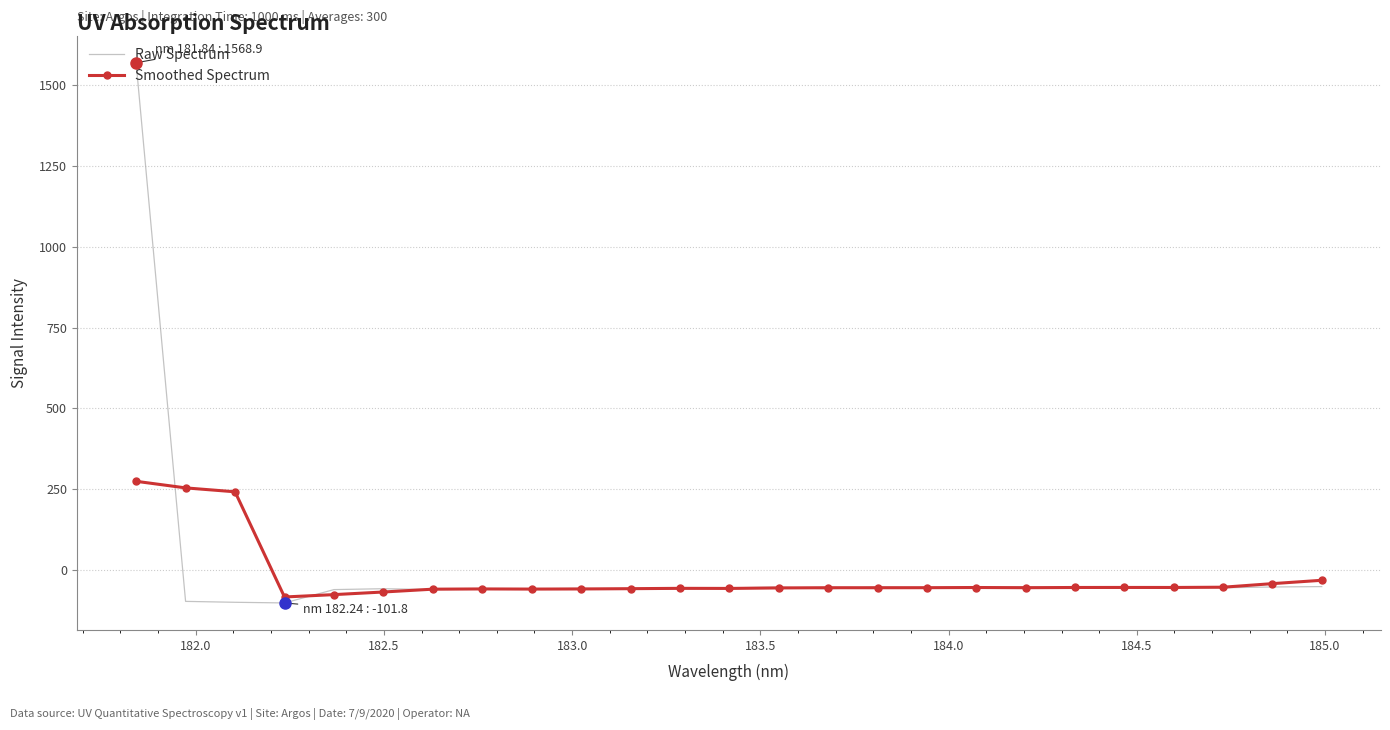

How many values in the Raw Spectrum series exceed -55?

8